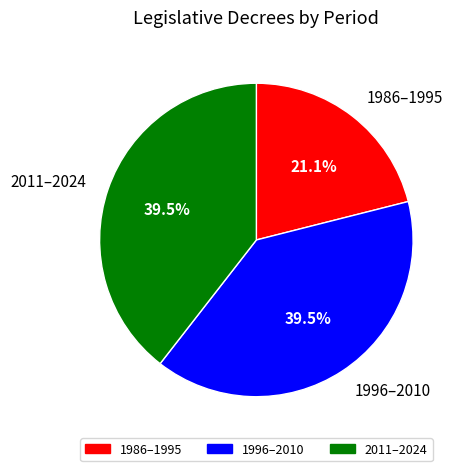

Is there a majority slice in this chart?

No